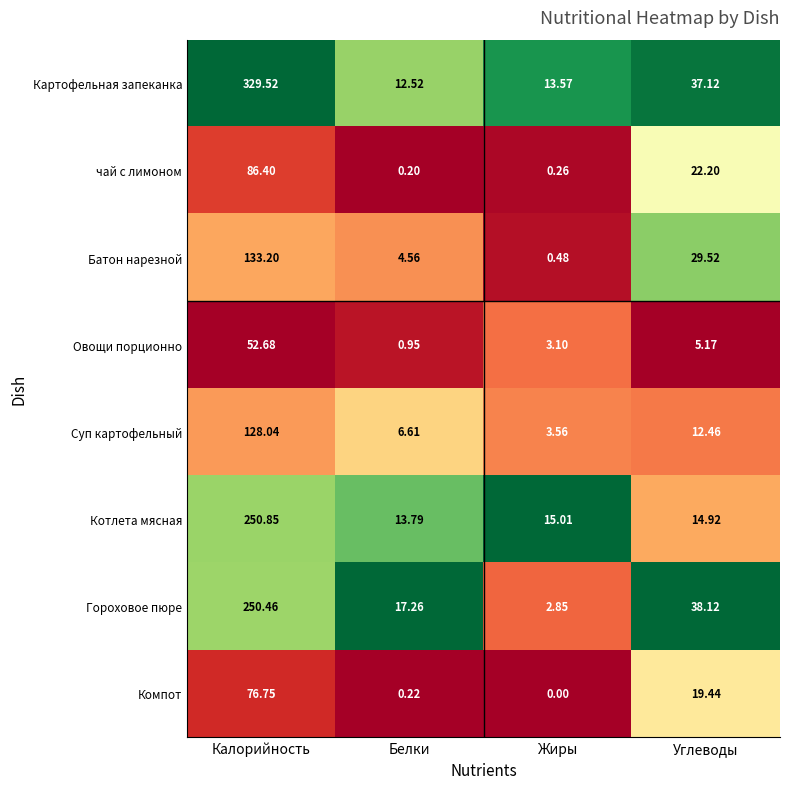

At which label is Гороховое пюре closest to 126?

Углеводы